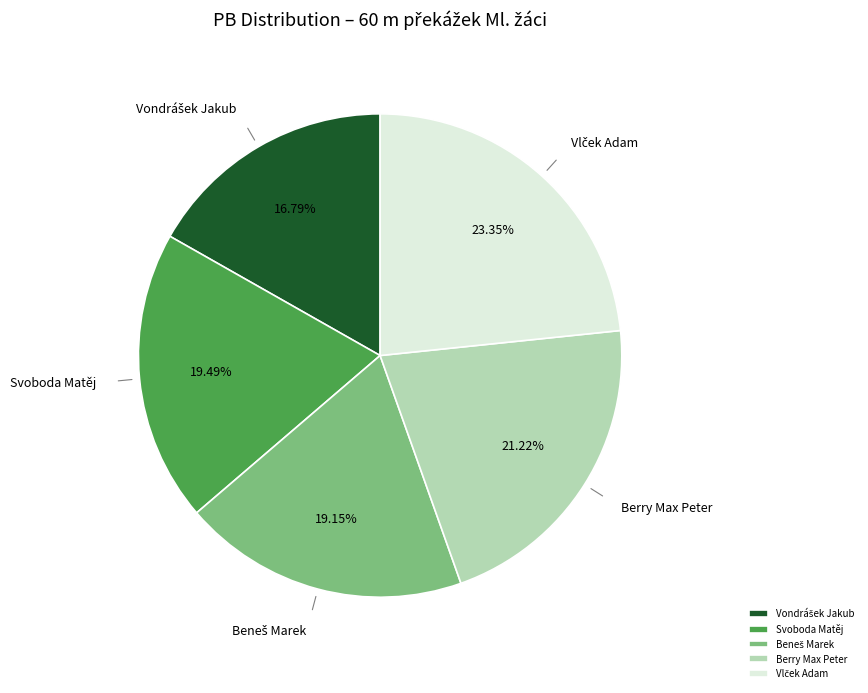

What percentage is NOT represented by Svoboda Matěj?

80.5%